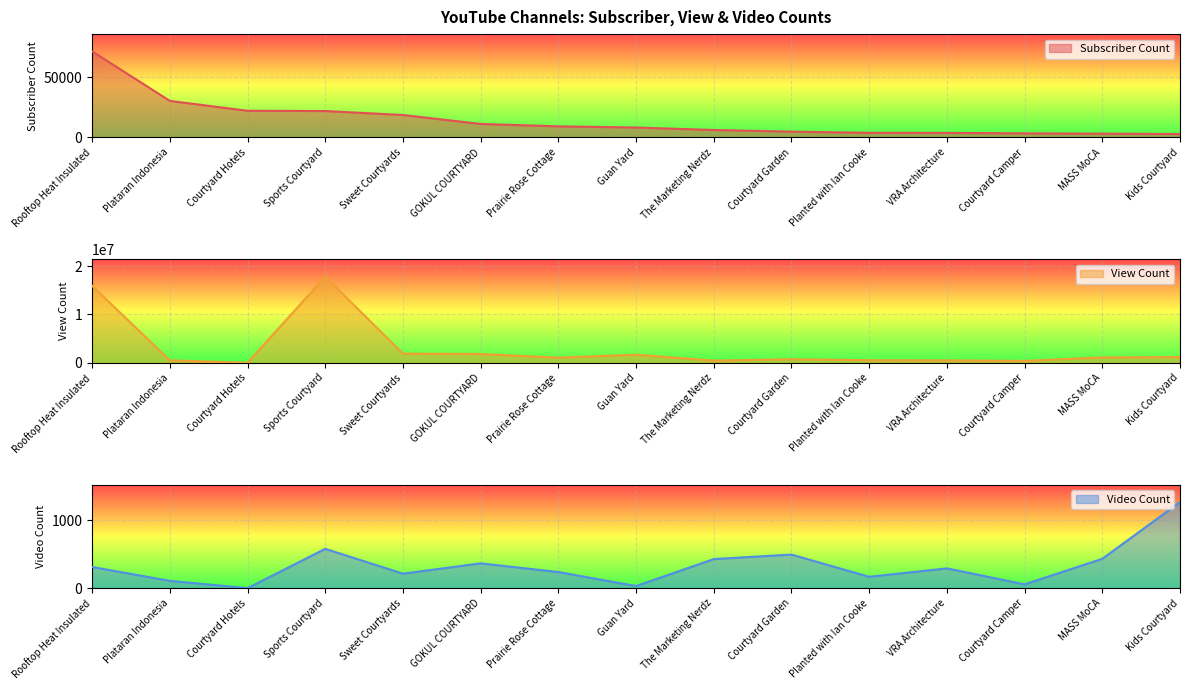

What is the difference between the maximum and minimum values in the Subscriber Count series?

68560